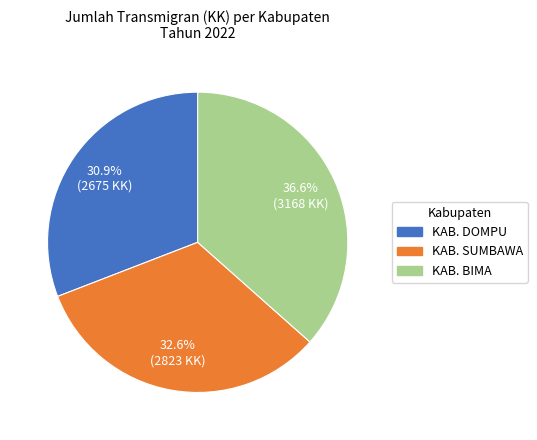

What percentage is the KAB. DOMPU slice, to the nearest percent?

31%